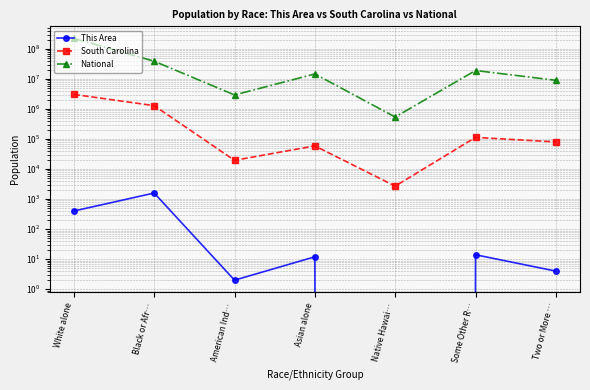

True or false: National and South Carolina intersect in this chart.

False